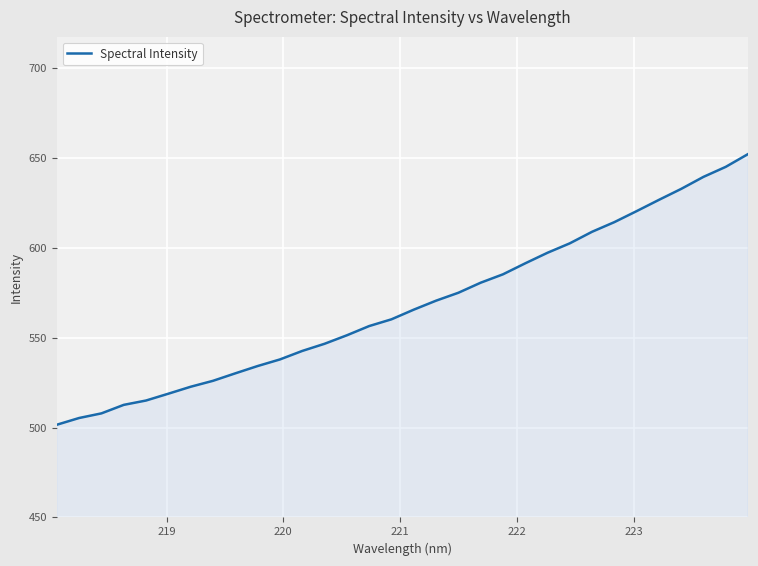

What is the greatest value displayed?

652.2